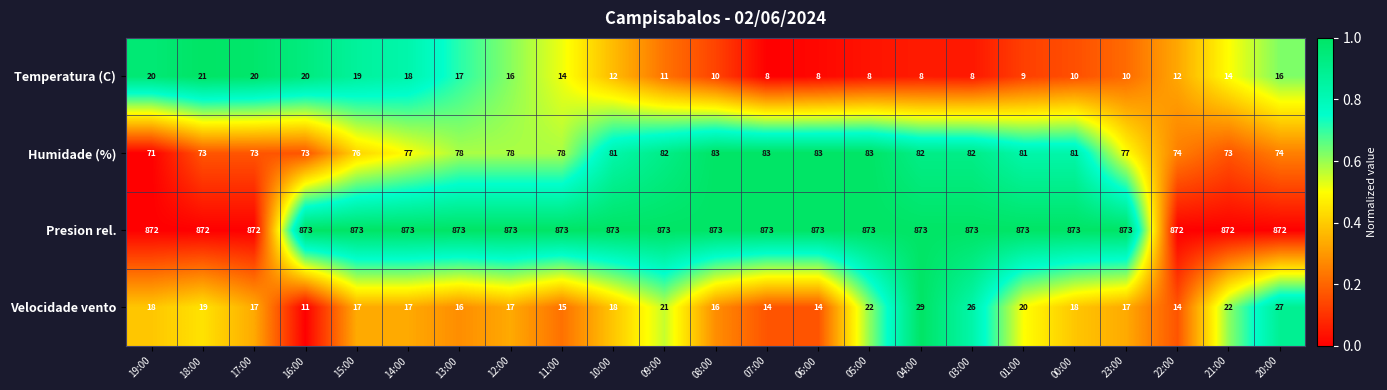

What is the difference between the maximum and minimum values in the Humidade (%) series?

12